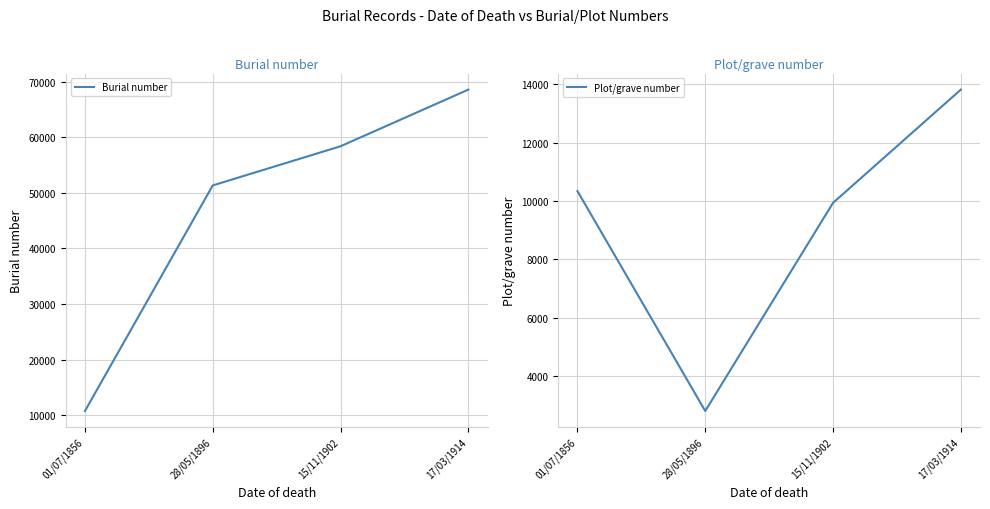

What is the minimum value for Burial number?

10759